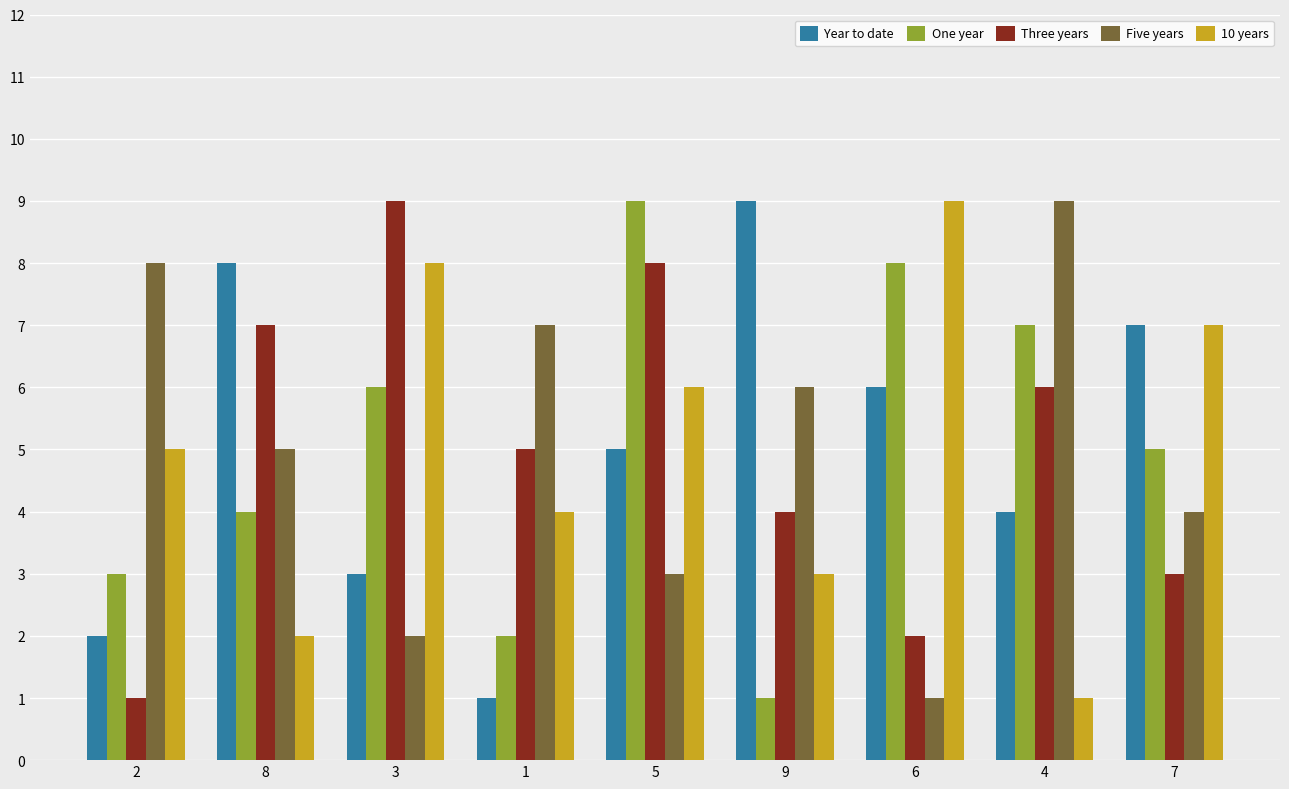

List the labels in order of One year value, largest first.

5, 6, 4, 3, 7, 8, 2, 1, 9